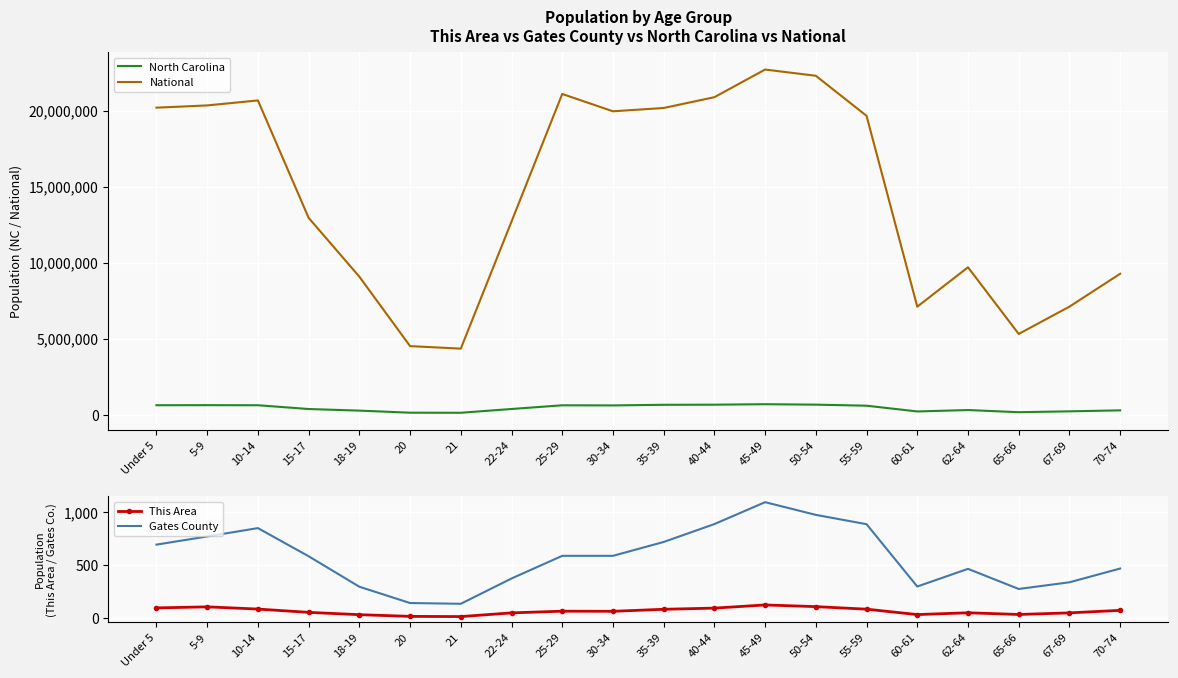

What is the highest value of the This Area series?

125